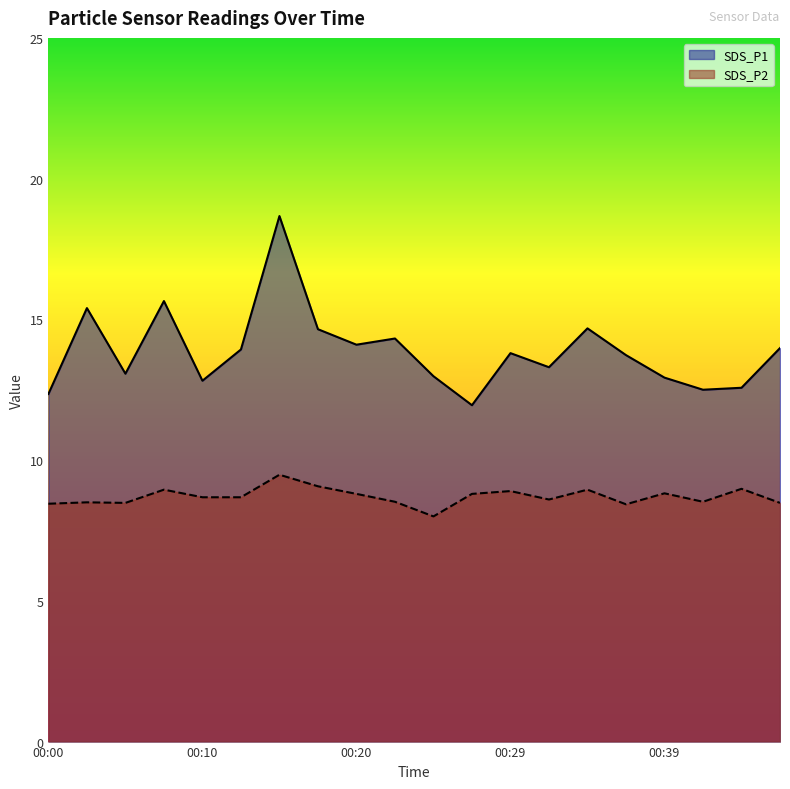

Between 00:00 and 00:27, which series saw the biggest shift?

SDS_P1